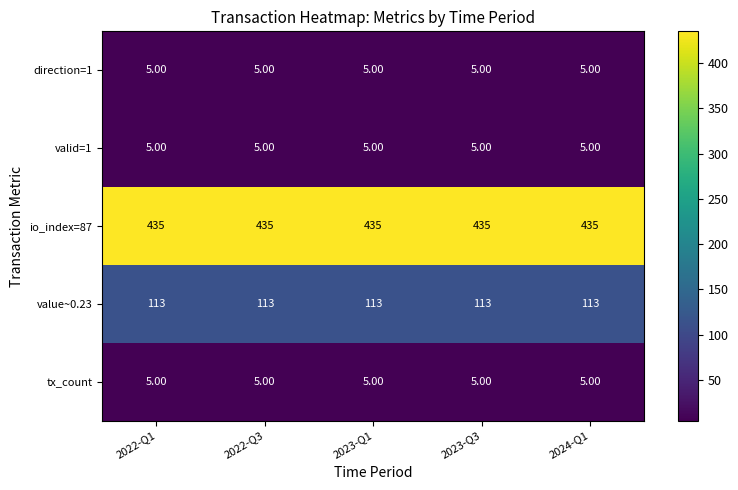

Count the number of data series in this chart.

5